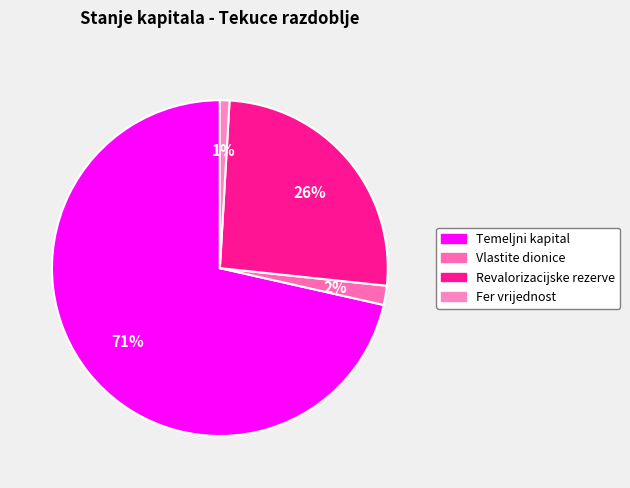

Count the number of slices in the pie.

4